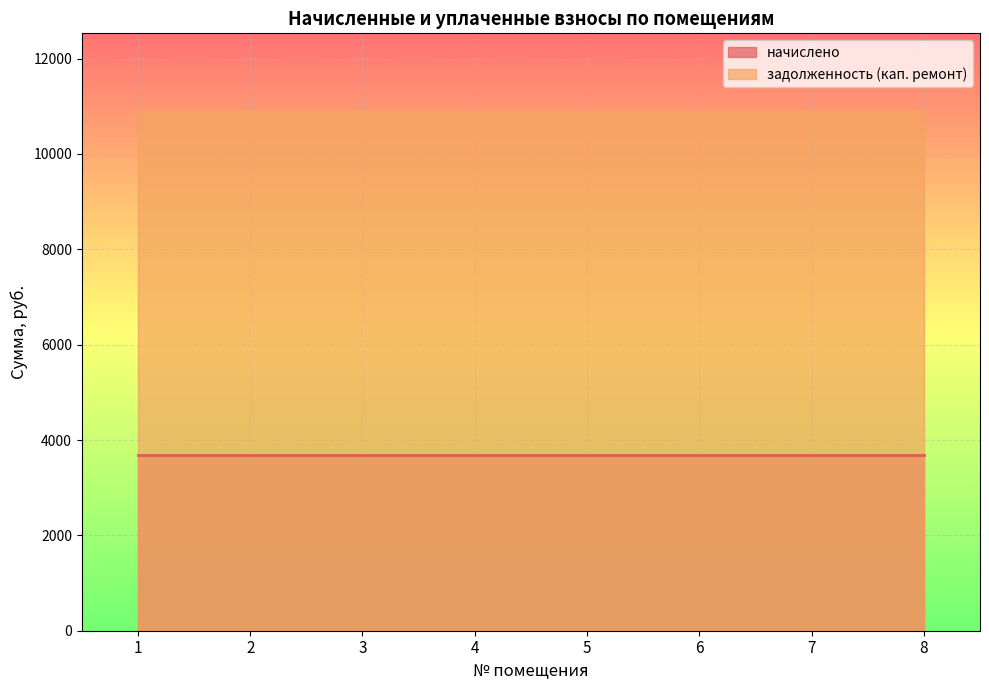

What is the value of the начислено point at the 6th from the left?

3677.4